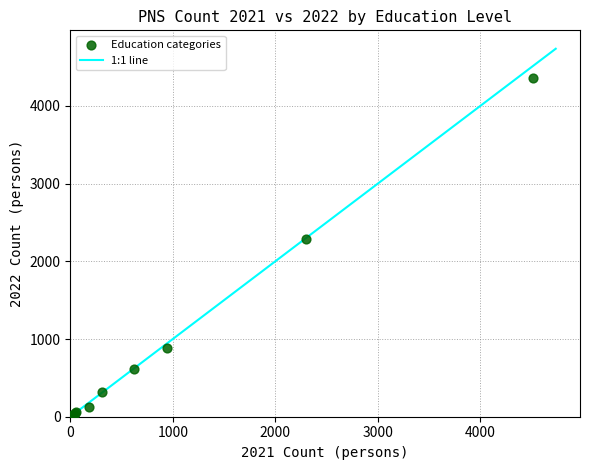

What Y value in the scatter plot is closest to 2182?

2285